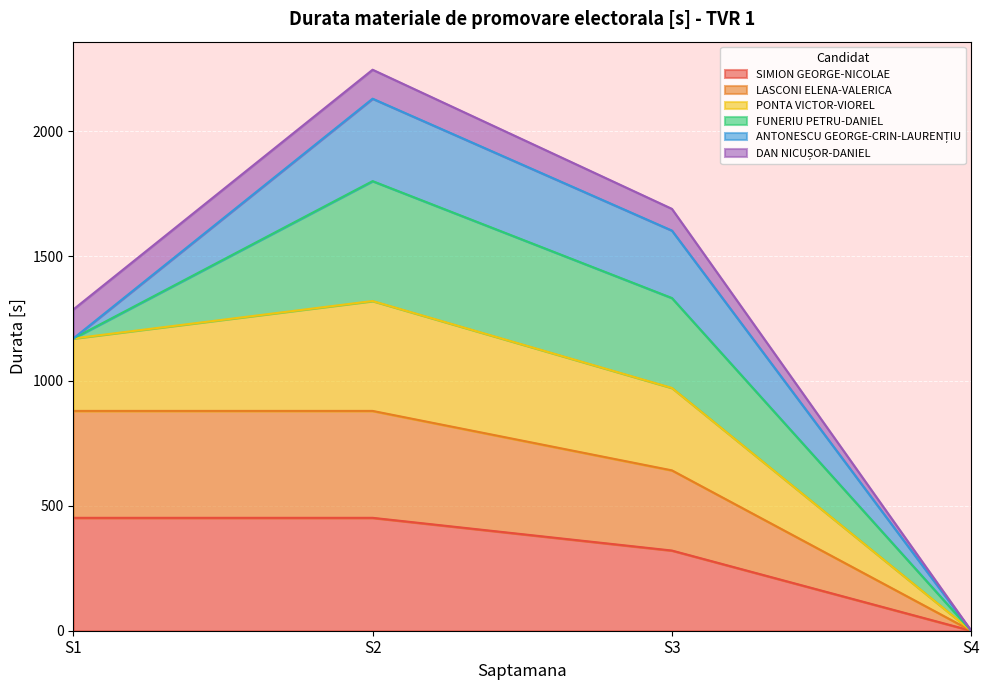

Where is the first local minimum for FUNERIU PETRU-DANIEL?

S4